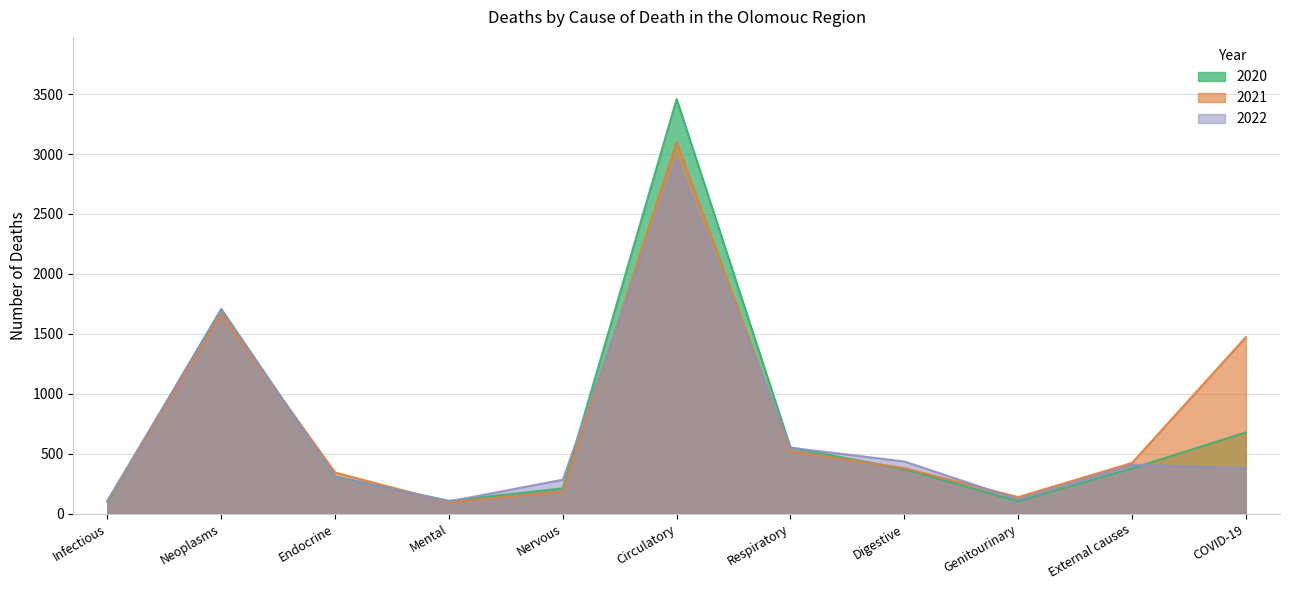

Where is the first local minimum for 2020?

Mental